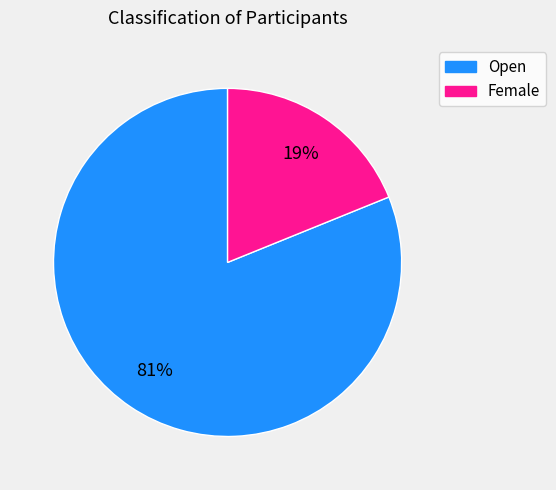

Do Open and Female together represent more than half of the pie?

Yes